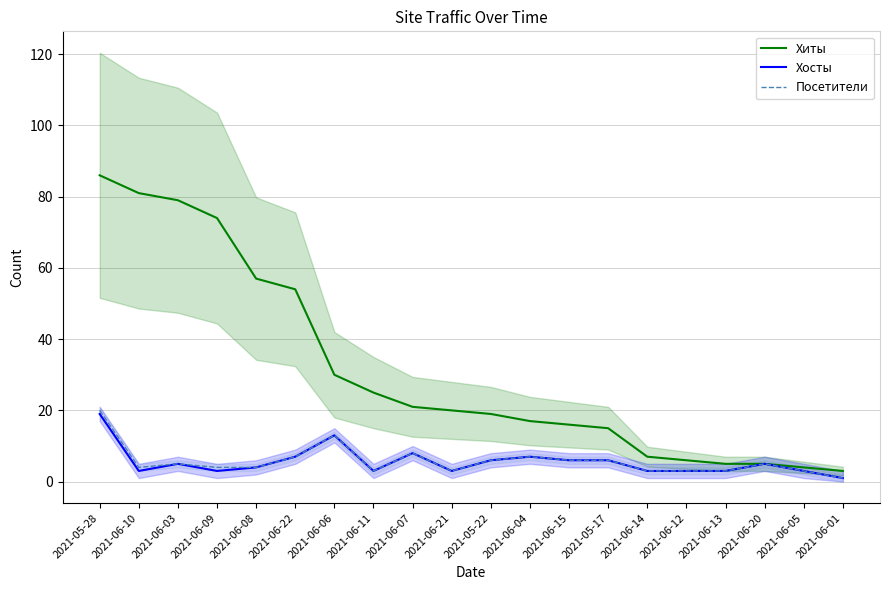

Where does the Посетители series first go above 5?

2021-05-28